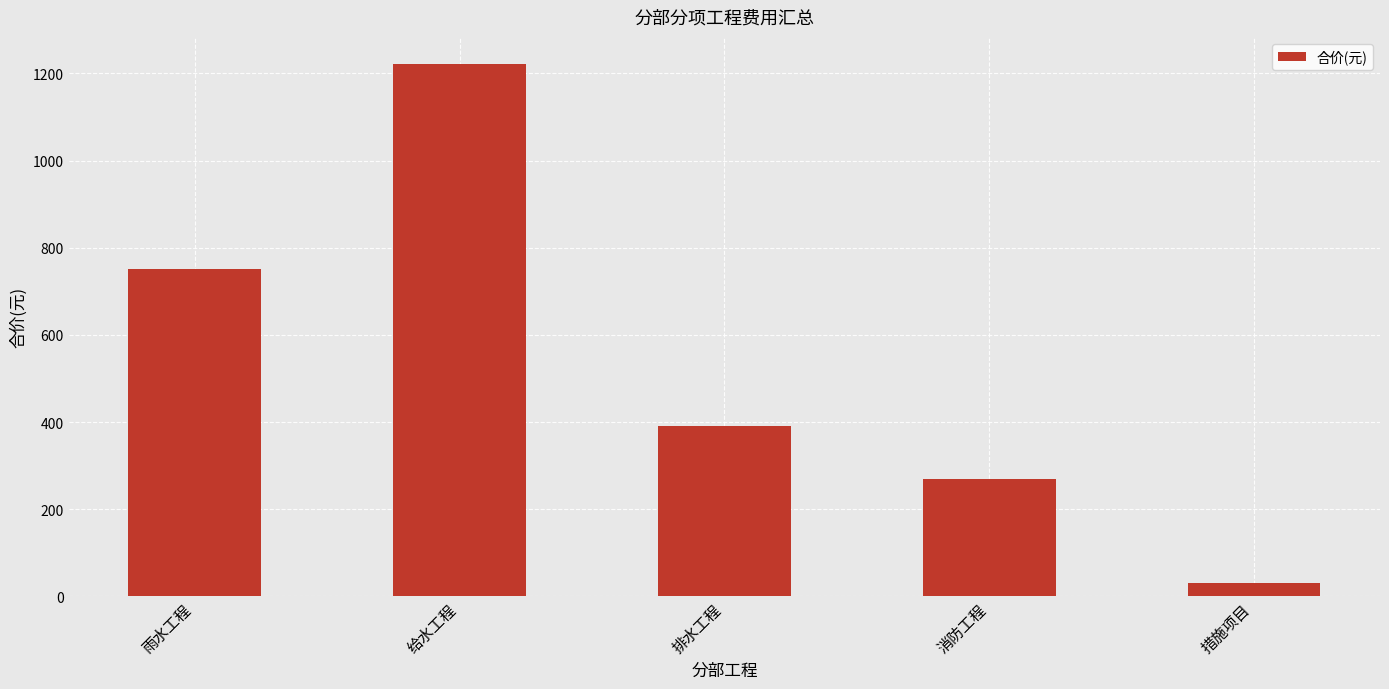

What is the ratio of the value at 排水工程 to the value at 措施项目?

12.2